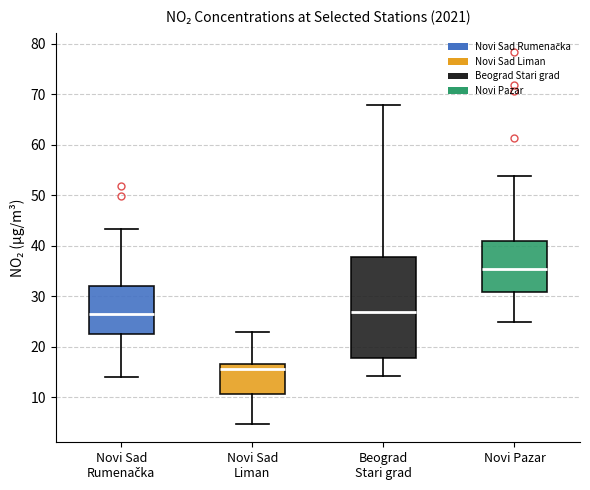

Comparing the boxes themselves (not the whiskers), which one is the tallest?

Beograd Stari grad